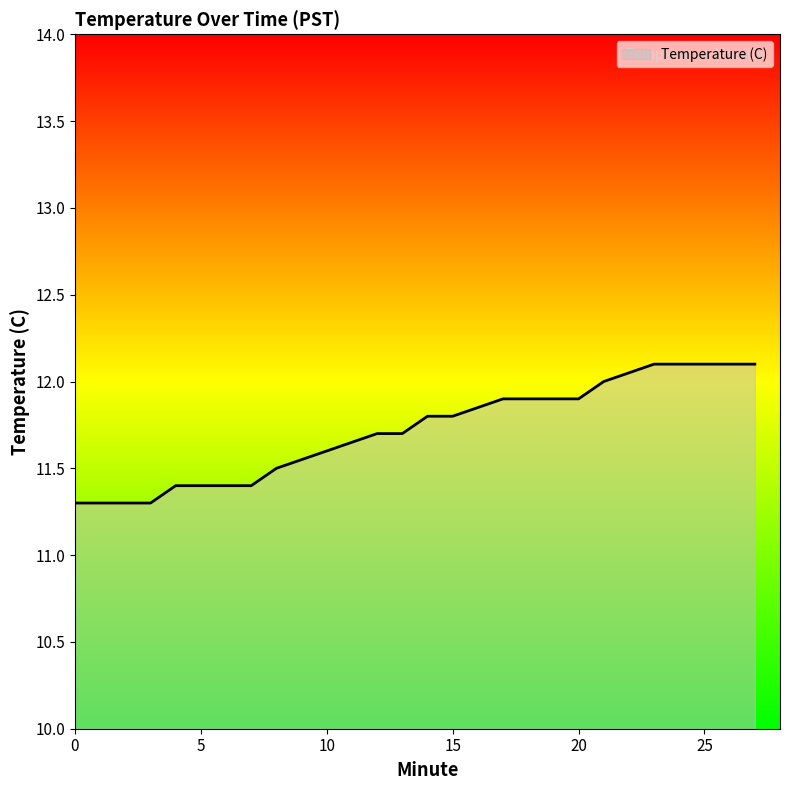

What is the smallest value displayed?

11.3